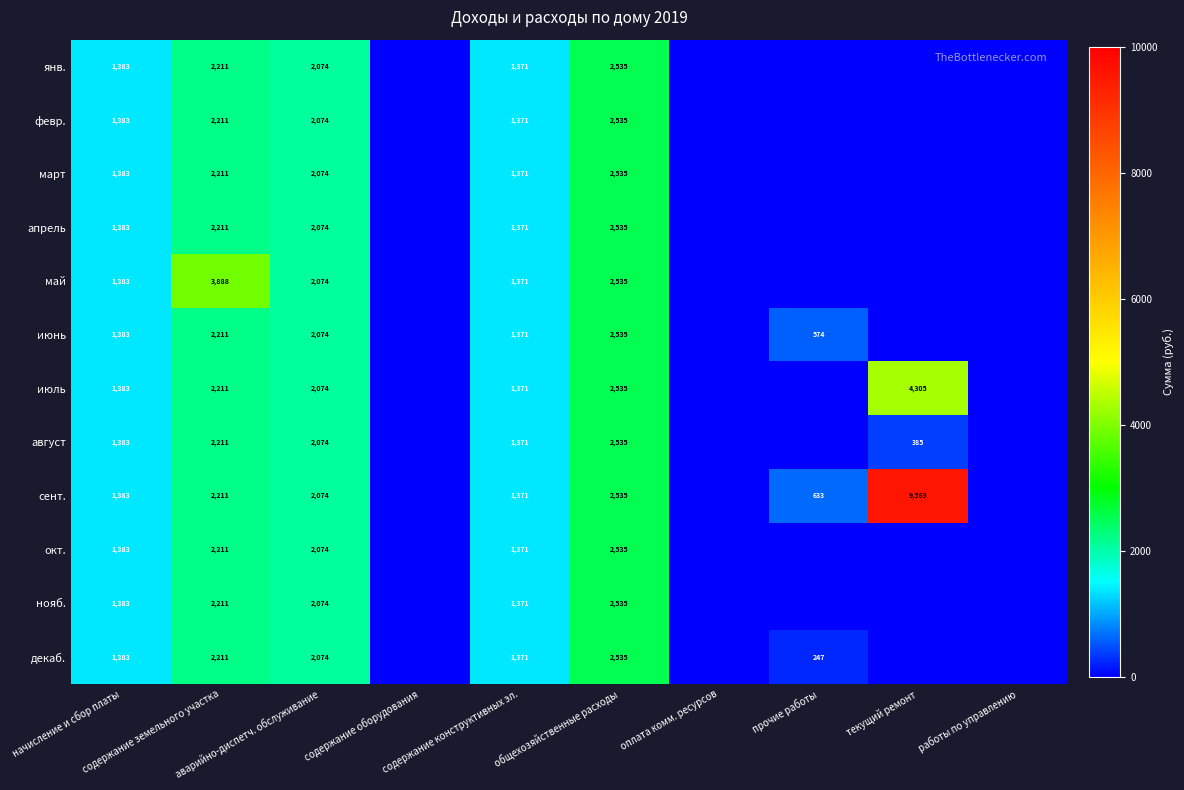

Which series has the largest range (max minus min)?

сент.